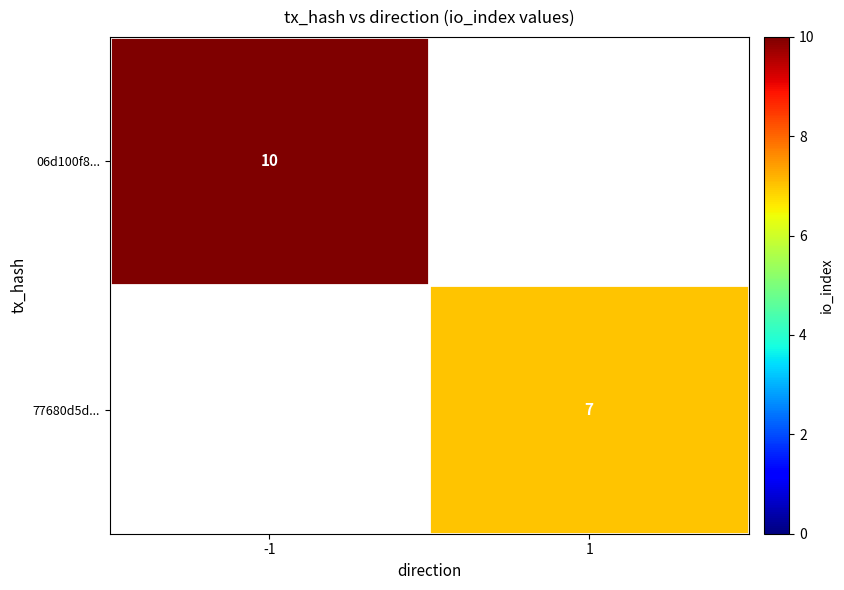

Which category has the lowest value across all series?

1